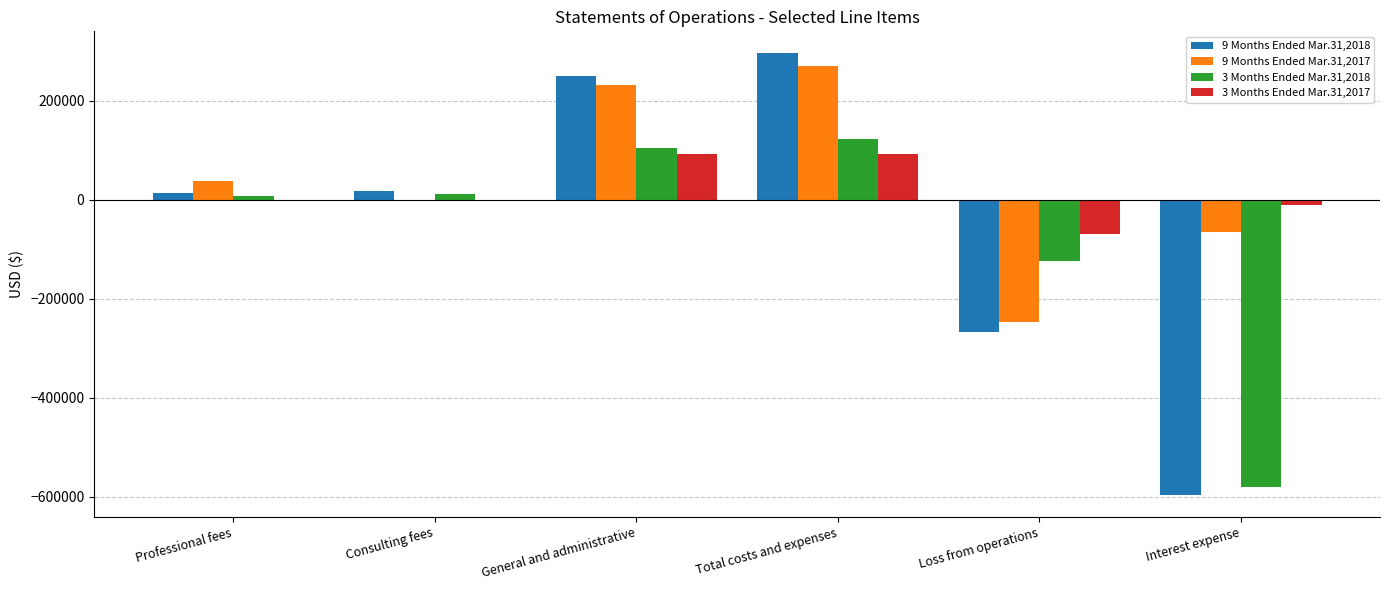

How many series are shown in this chart?

4